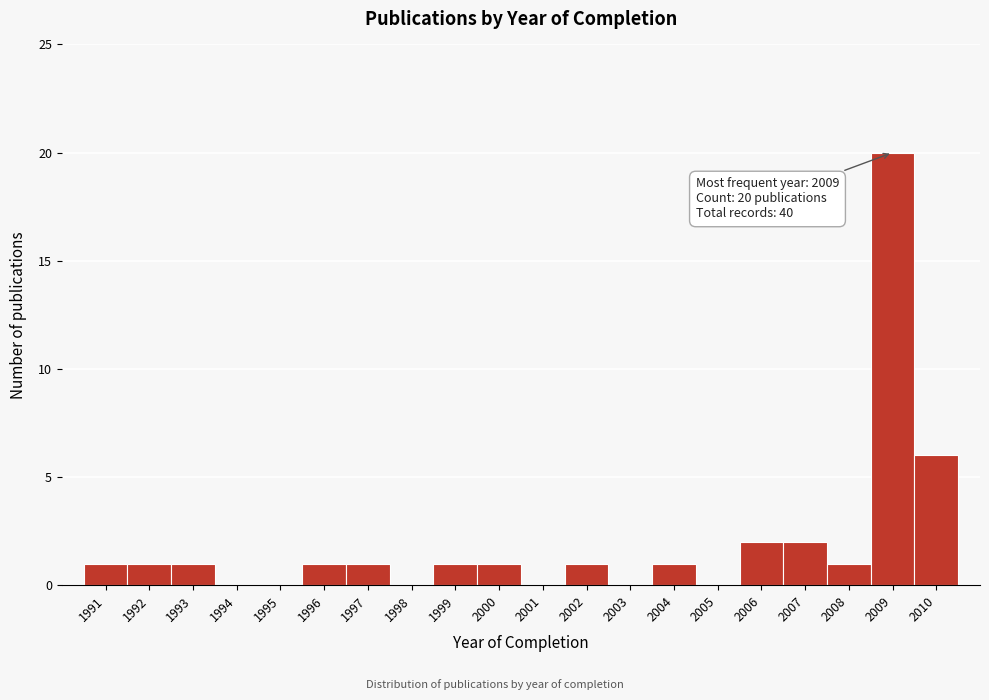

Reading left to right, list all the values displayed in this chart.

1991=1	1992=1	1993=1	1994=0	1995=0	1996=1	1997=1	1998=0	1999=1	2000=1	2001=0	2002=1	2003=0	2004=1	2005=0	2006=2	2007=2	2008=1	2009=20	2010=6